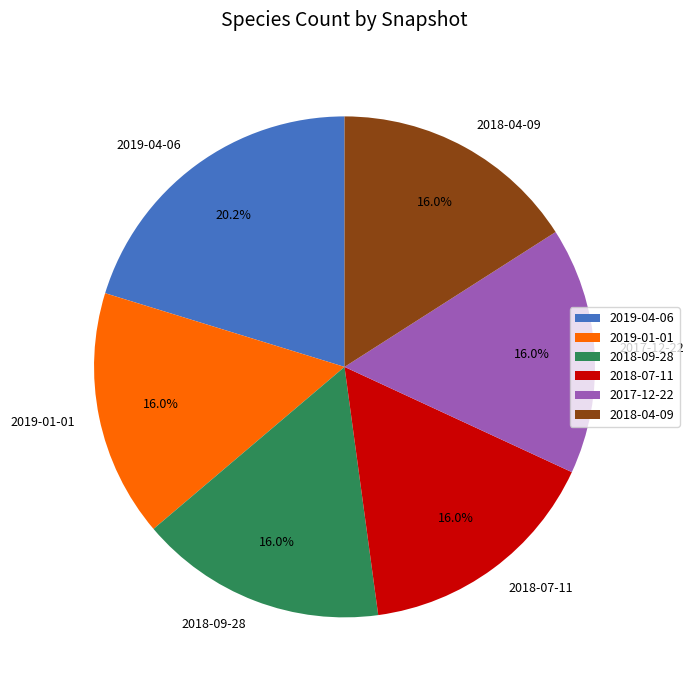

Which slice is the largest?

2019-04-06